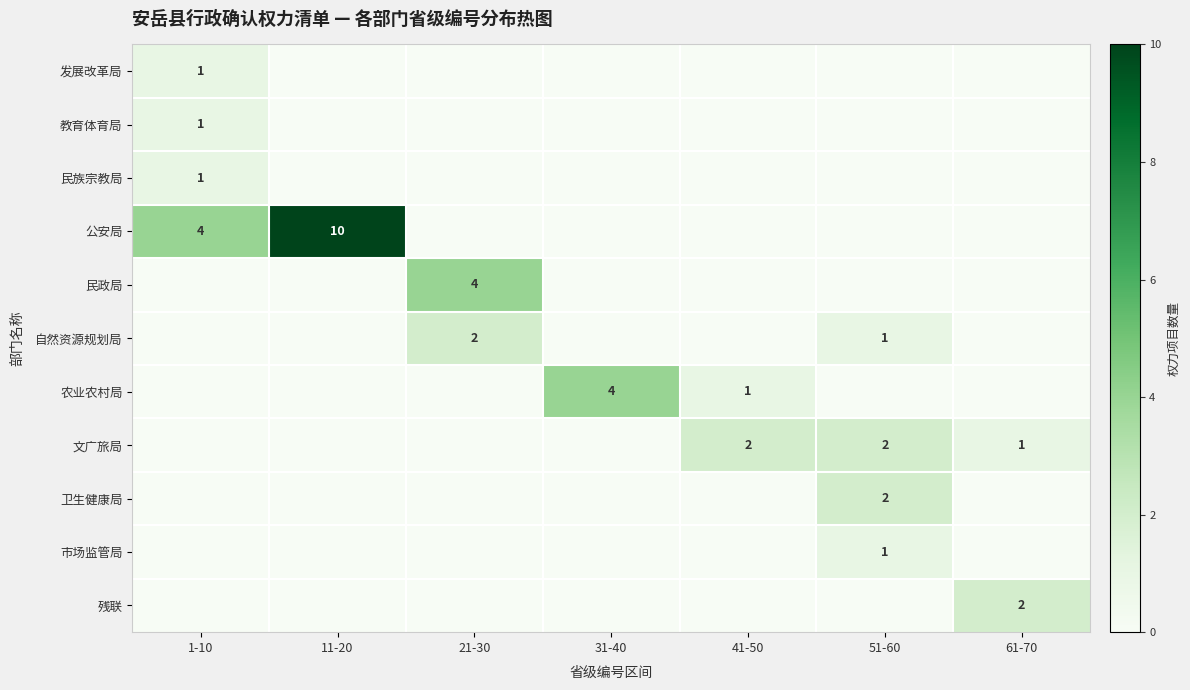

Is it true that 民政局 equals 1 at 21-30?

False